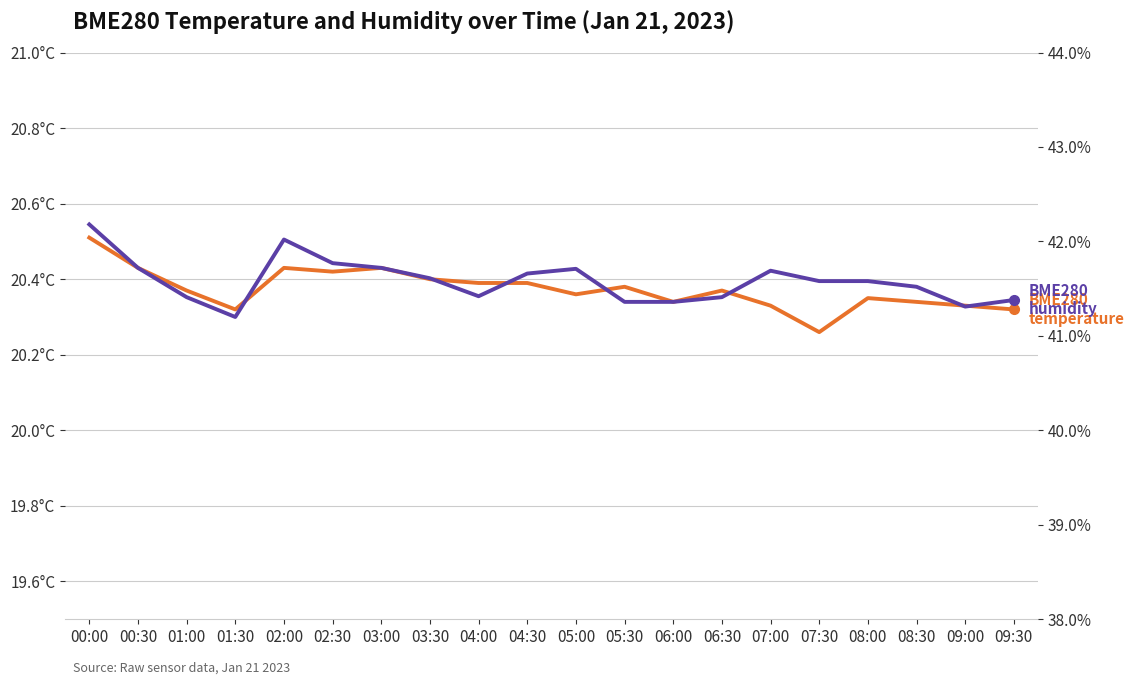

Read the BME280
humidity value at 03:00.

41.7